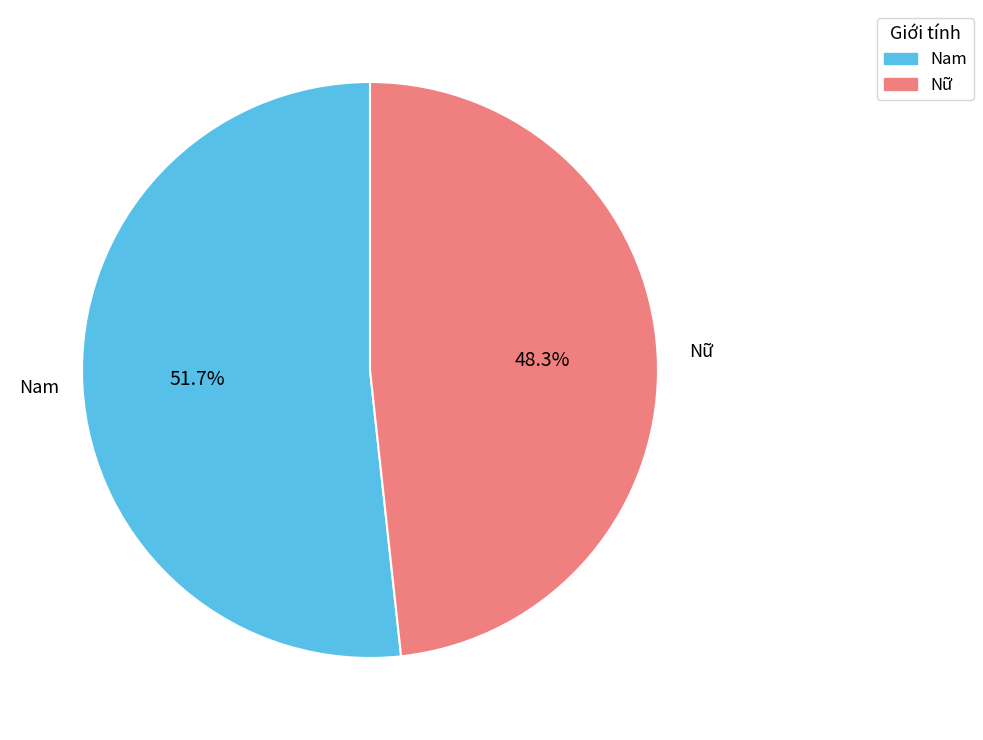

Rank the categories by value from highest to lowest.

Nam, Nữ